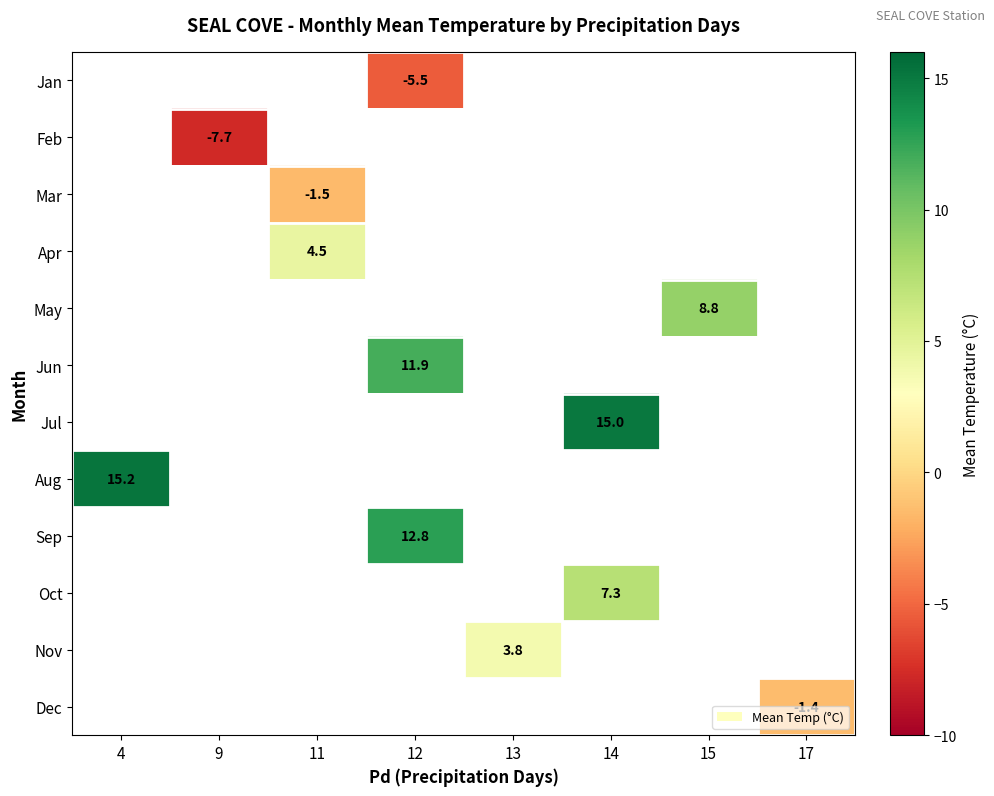

Is the value of Nov at 13 greater than the value of Jun at 12?

No